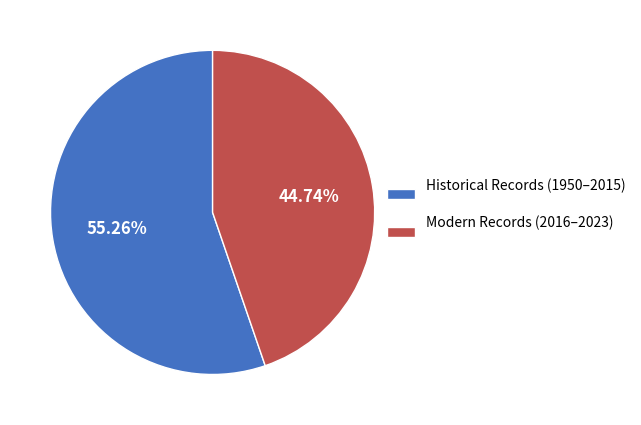

Is there a majority slice in this chart?

Yes